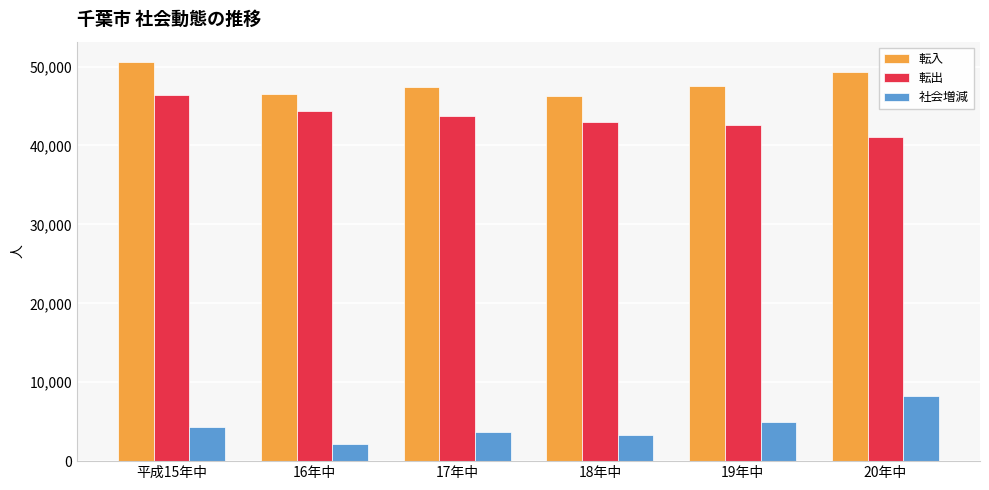

Are the bars horizontal?

No